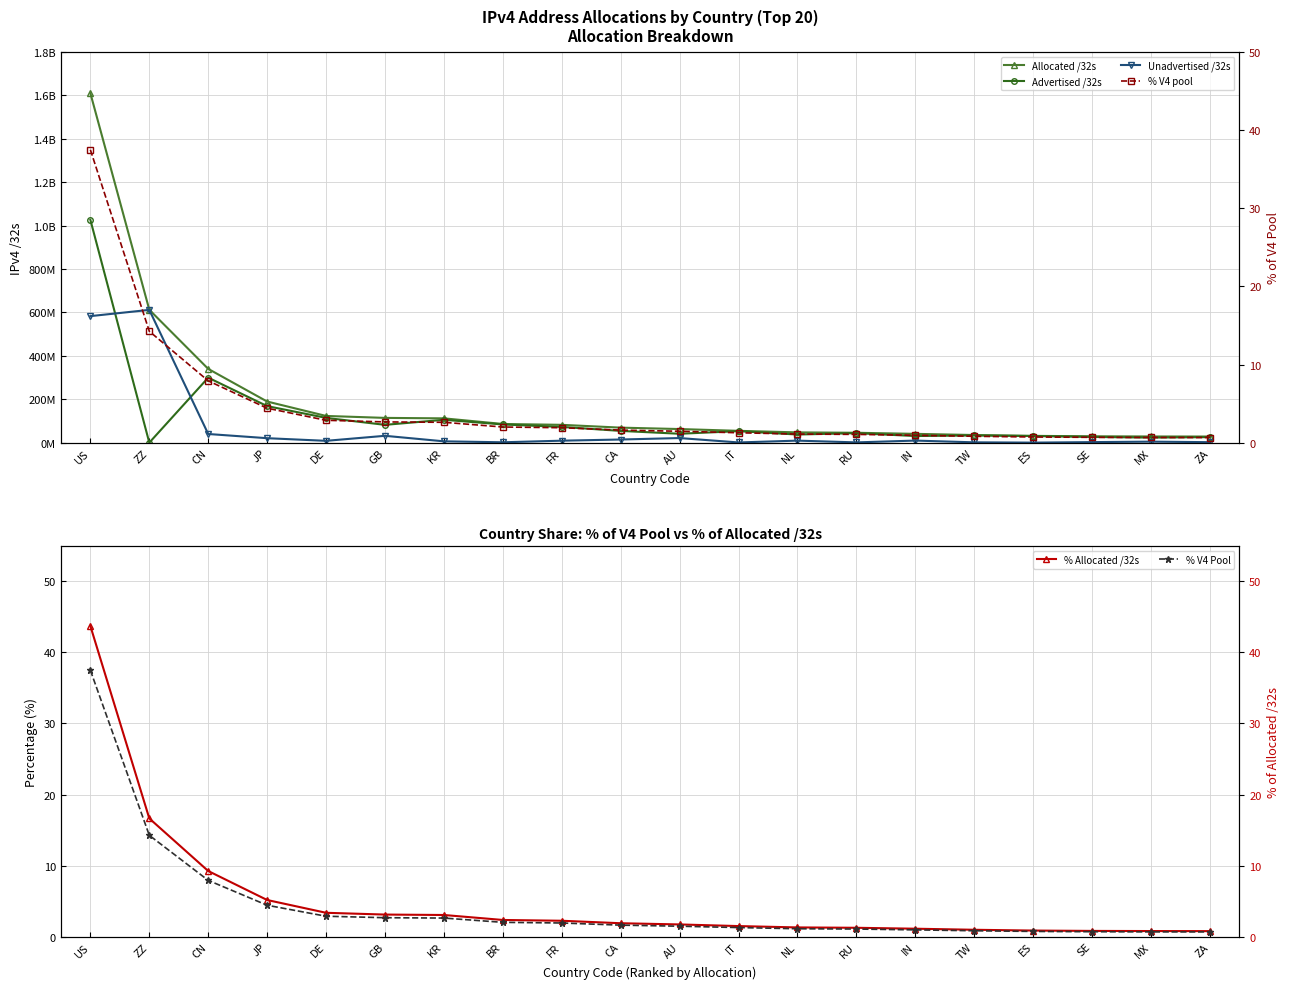

What position from the right is NL?

8